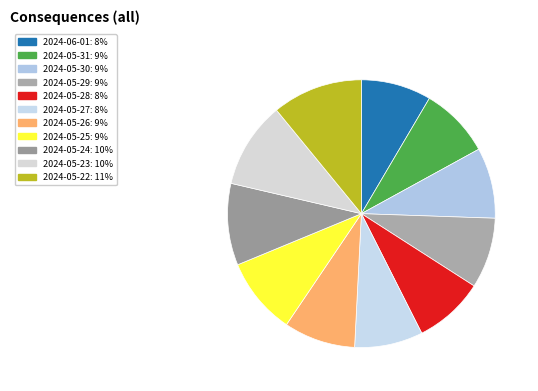

How many slices are in this pie chart?

11